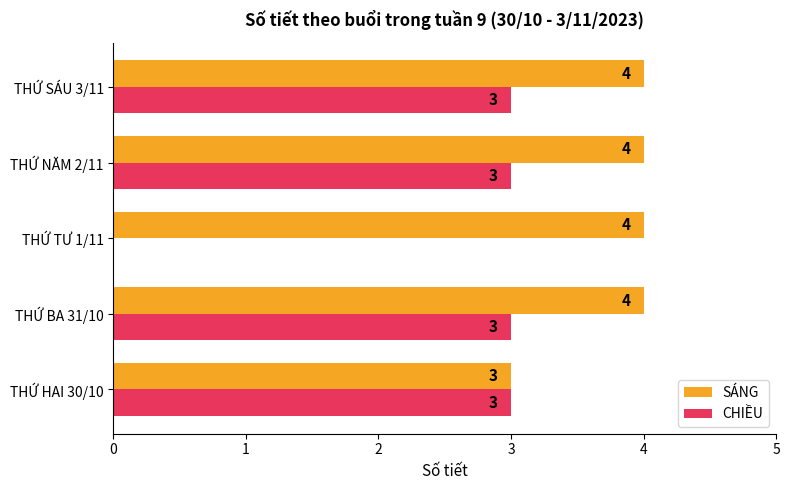

At which label is CHIỀU closest to 1?

THỨ TƯ 1/11